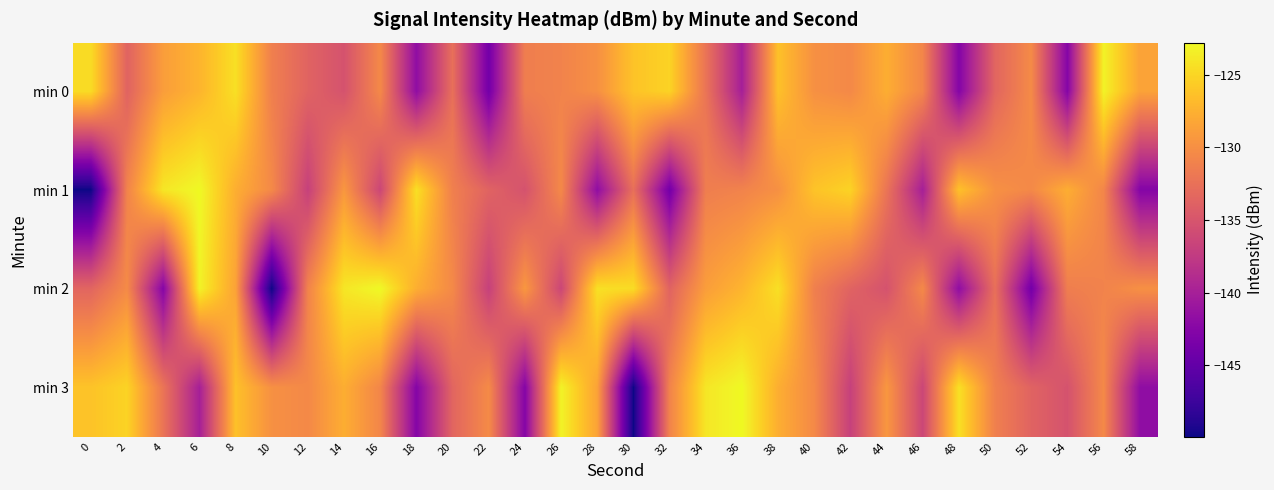

At 48, list the series in order from largest to smallest.

min 3, min 1, min 2, min 0